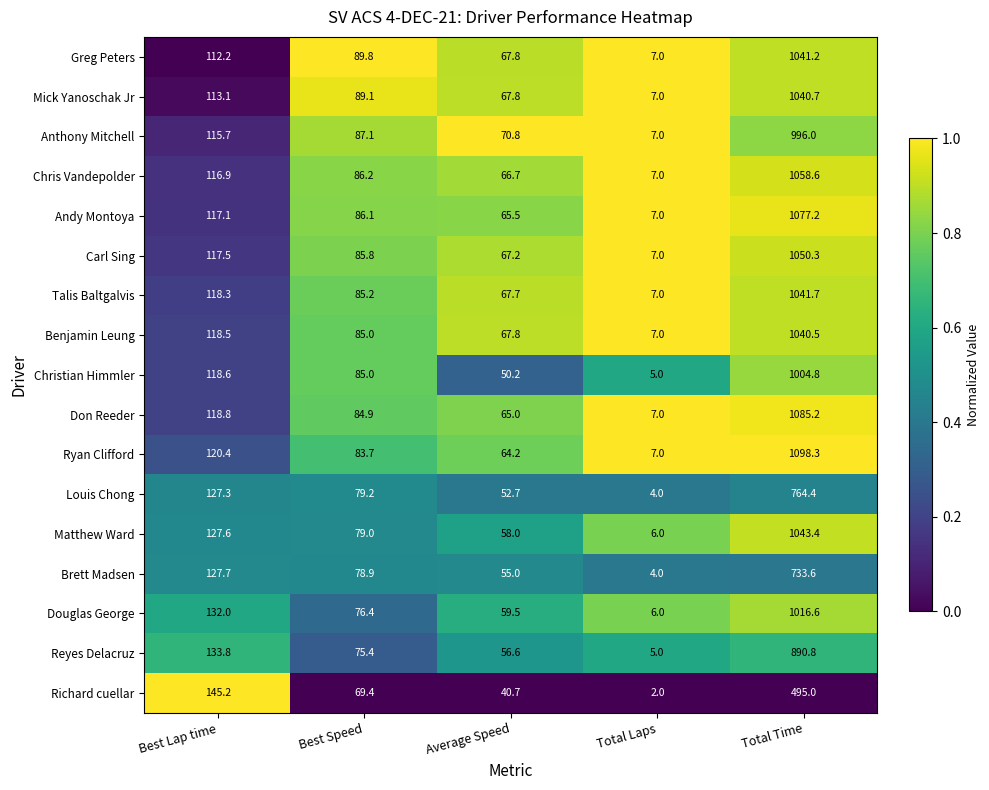

How many distinct data groups are displayed?

17